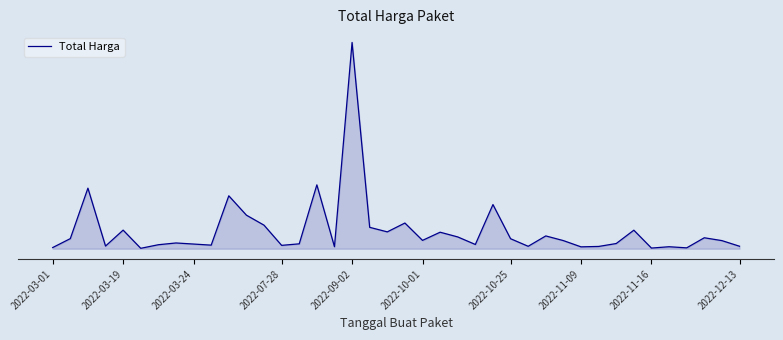

Does the chart have visible grid lines?

No